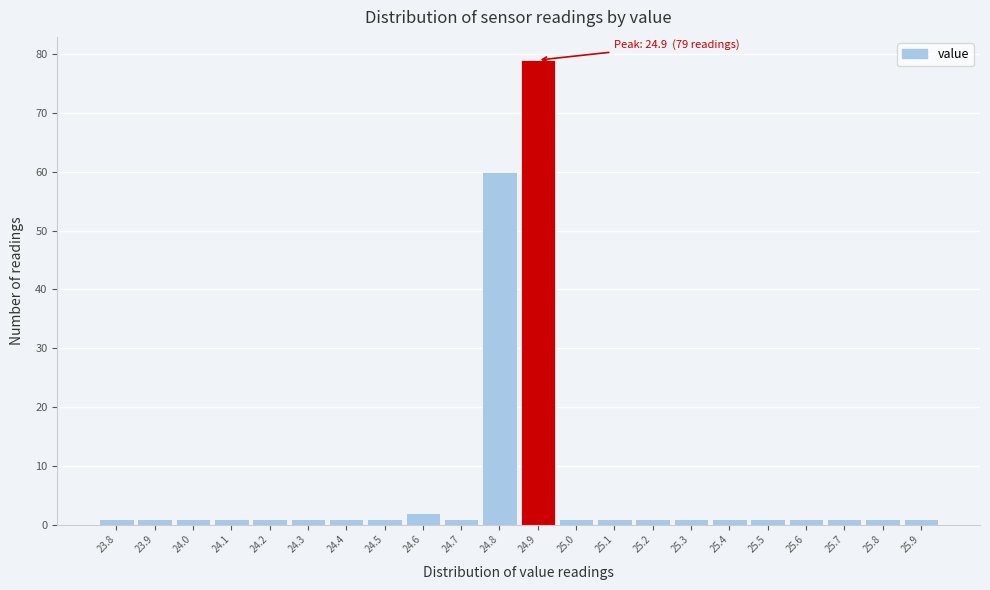

Over which range of the x-axis is the bar tallest?

24.85 to 24.95